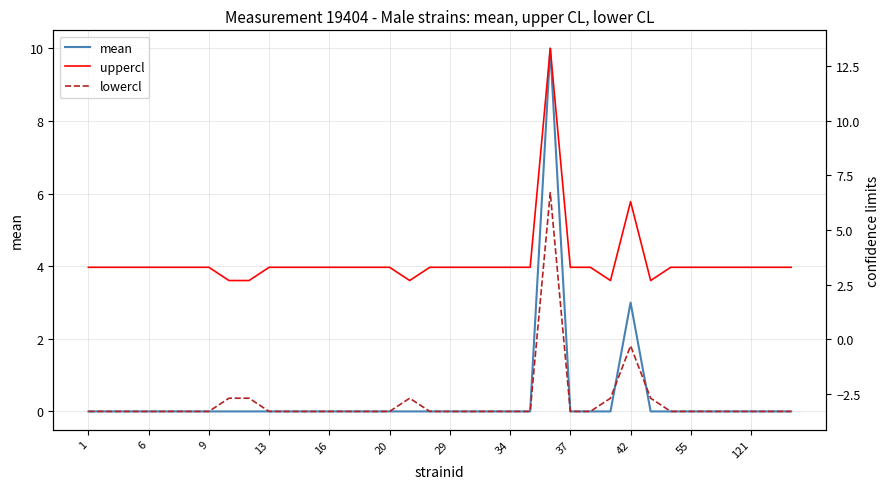

True or false: mean has a value of 0 at 37.

True